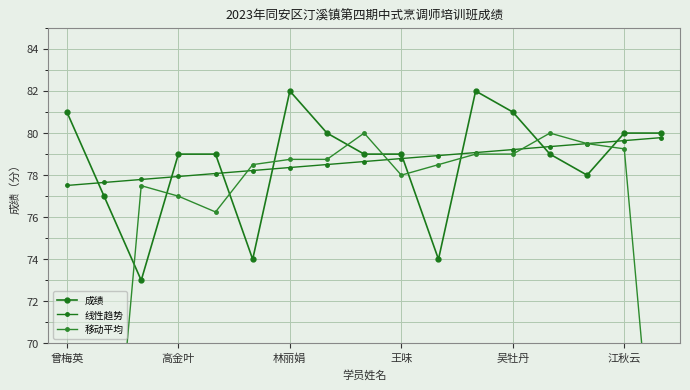

What is the sum of the 线性趋势 values at 9 and 11?

157.9